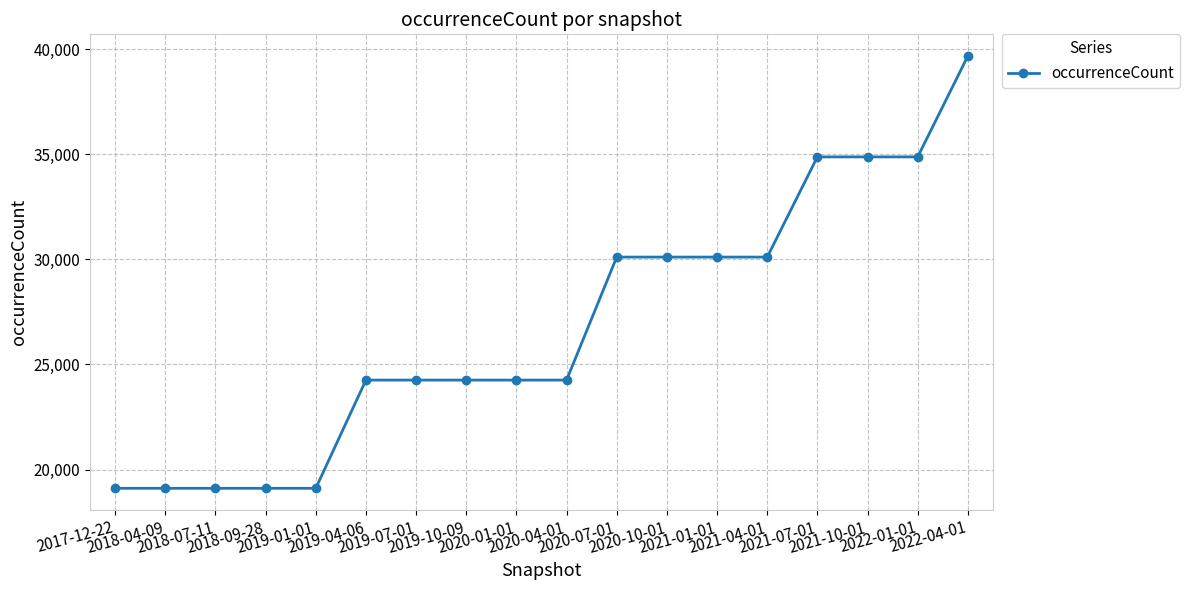

Reading right to left, transcribe all the data shown in this chart.

39678	34876	34876	34876	30110	30110	30110	30110	24258	24258	24258	24258	24258	19110	19110	19110	19110	19110